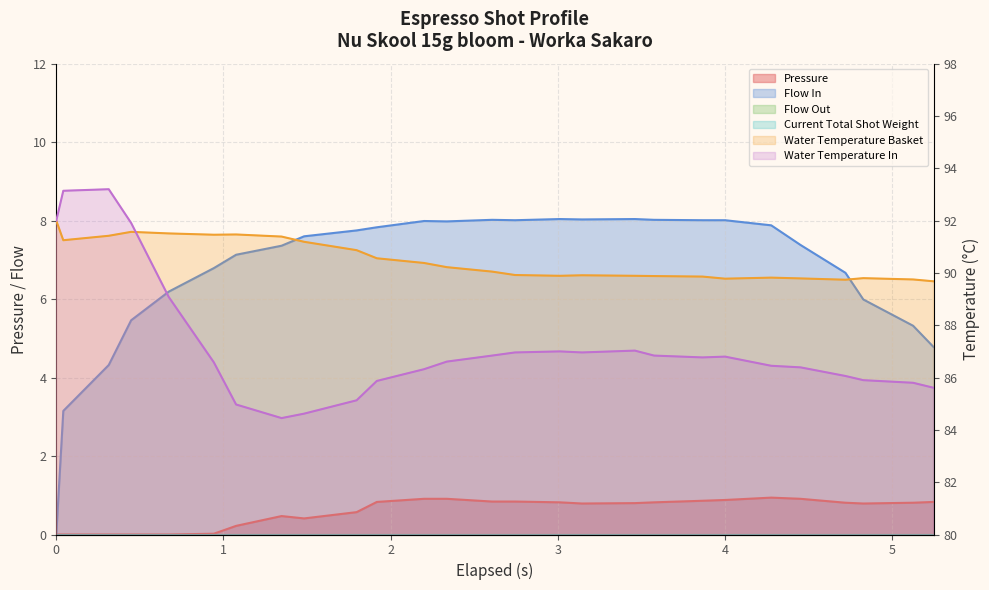

What is the difference between the maximum and minimum values in the water_temperature_in series?

8.8